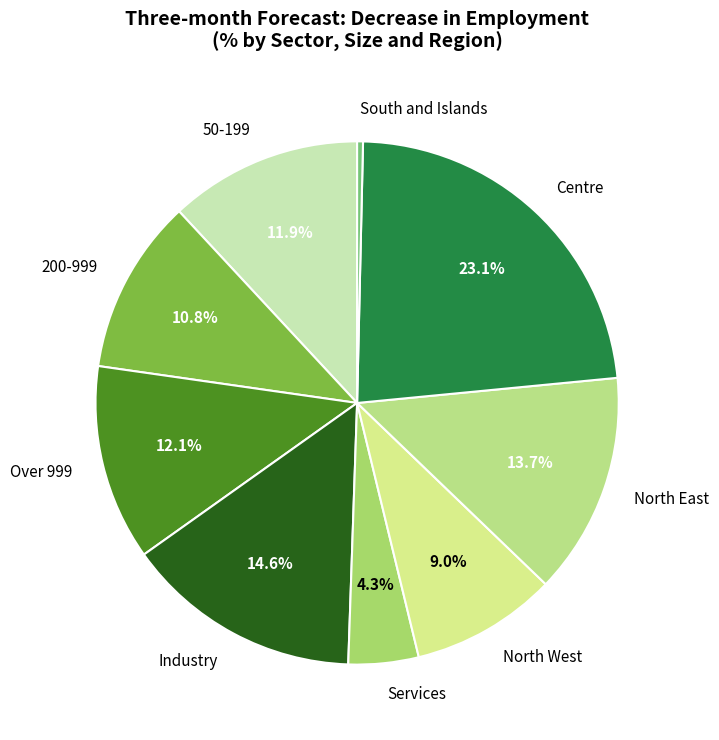

Is there any slice that represents more than half of the pie?

No